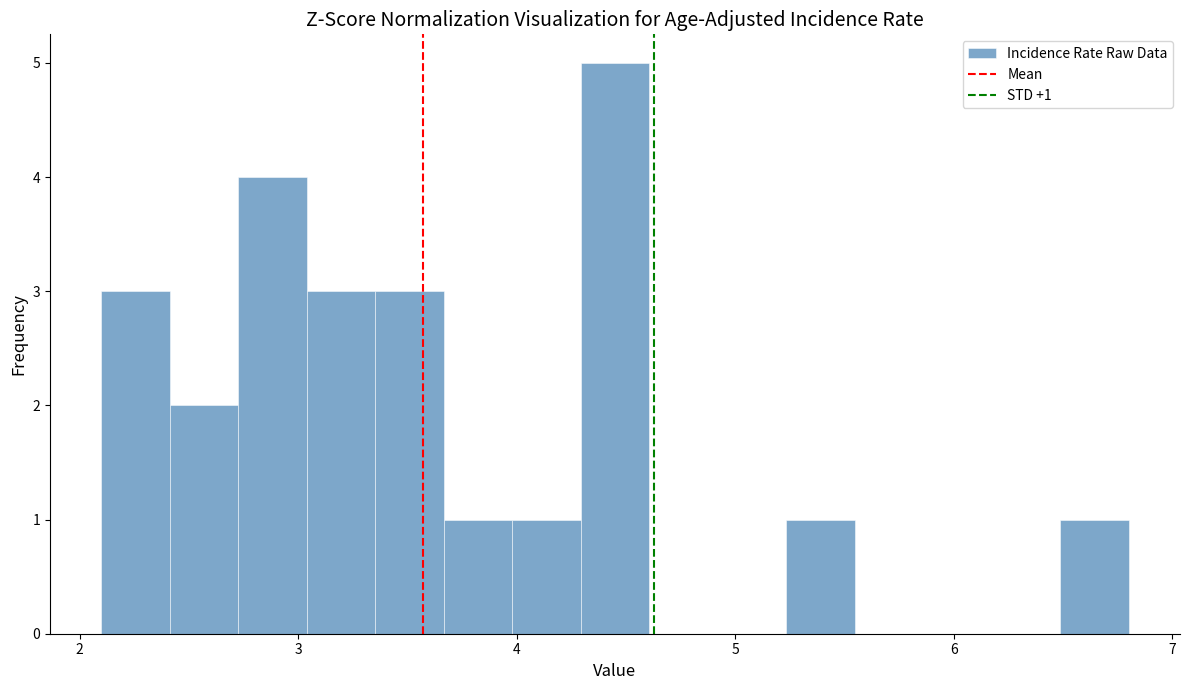

Around what value on the x-axis is the tallest bar? Give the approximate position of its centre, as read against the axis.

4.5